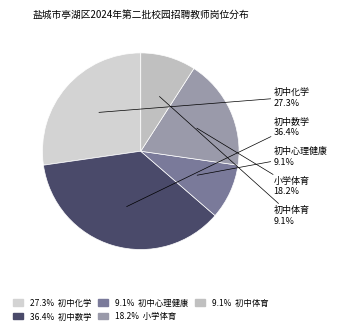

What is the largest slice in the pie chart?

初中数学